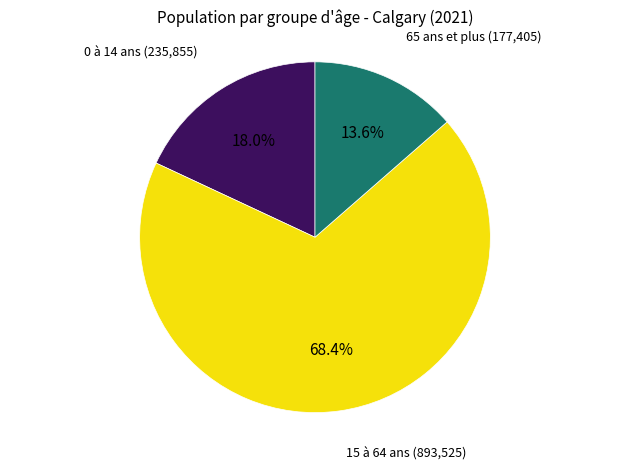

Does any single category account for the majority?

Yes